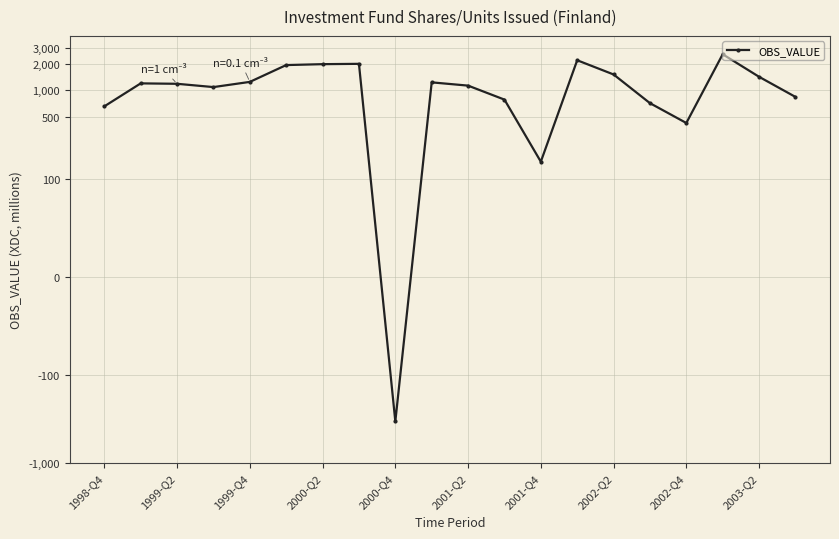

Reading left to right, list all the values displayed in this chart.

656	1194	1181	1084	1241	1924	1970	1987	-337	1226	1126	782	155	2181	1506	713	425	2551	1417	839